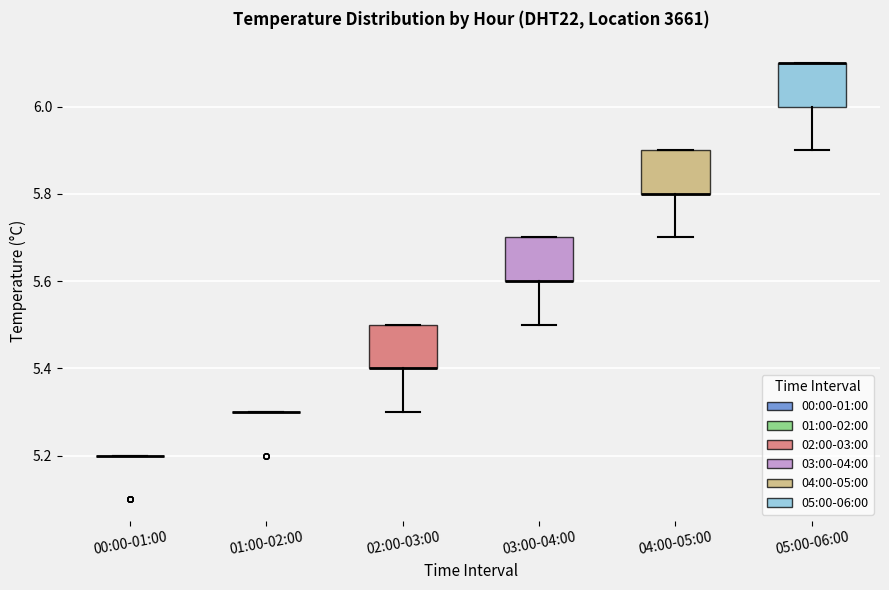

Reading left to right, read every box against the y-axis: the position of its median line, the range the box covers, and the ends of its whiskers. The values are not printed on the chart, so give them approximately, as read against the axis.

00:00-01:00: box collapsed to a line at 5.2, whiskers 5.2 to 5.2
01:00-02:00: box collapsed to a line at 5.3, whiskers 5.3 to 5.3
02:00-03:00: median 5.4 (drawn on the box's lower edge), box 5.4 to 5.5, whiskers 5.3 to 5.5
03:00-04:00: median 5.6 (drawn on the box's lower edge), box 5.6 to 5.7, whiskers 5.5 to 5.7
04:00-05:00: median 5.8 (drawn on the box's lower edge), box 5.8 to 5.9, whiskers 5.7 to 5.9
05:00-06:00: median 6.1 (drawn on the box's upper edge), box 6.0 to 6.1, whiskers 5.9 to 6.1